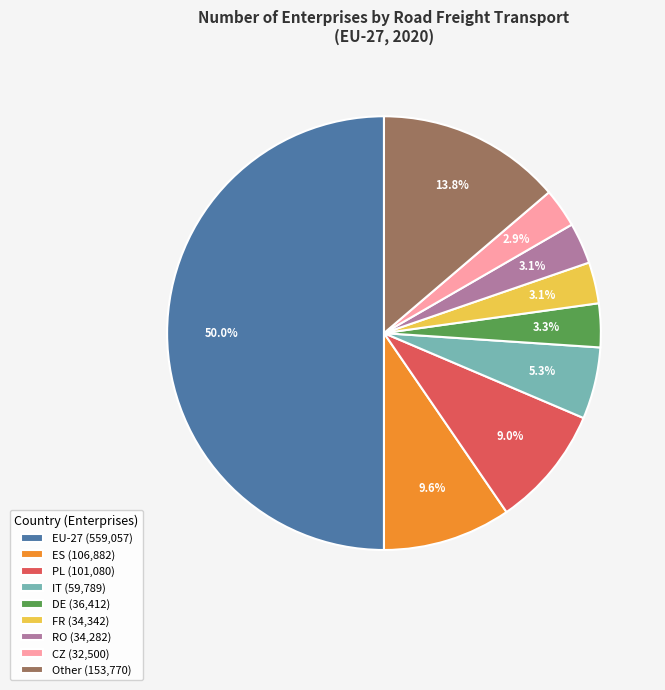

How many segments does this pie chart have?

9